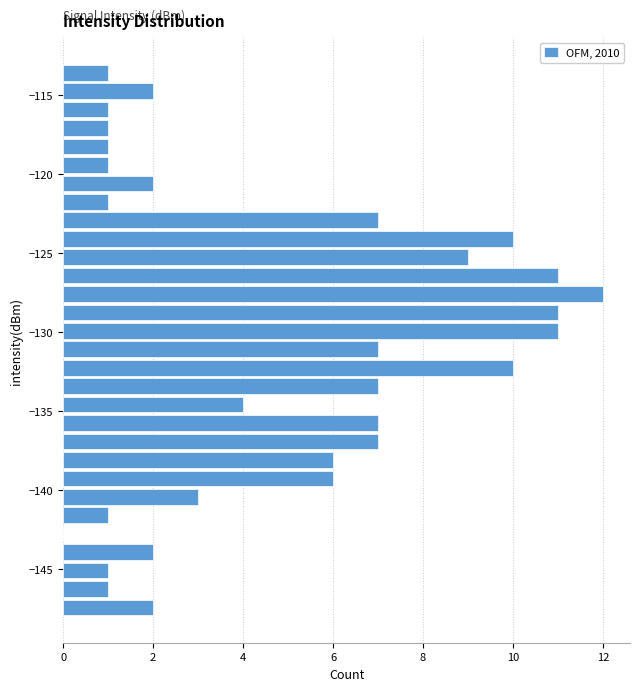

Around what value on the y-axis is the longest bar? Give the approximate position of its centre, as read against the axis.

-127.5